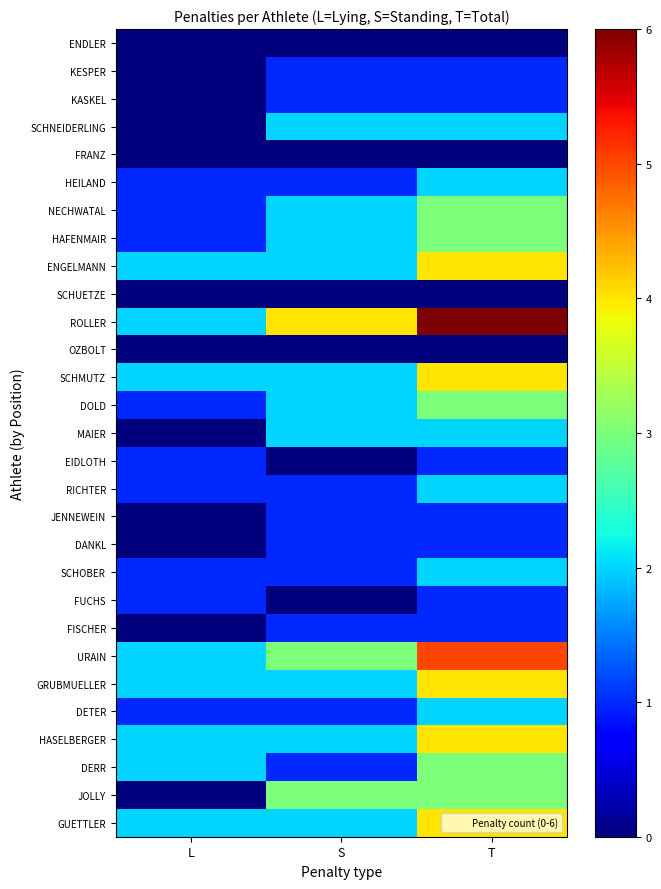

Rank the series by their maximum value, from lowest to highest.

ENDLER, FRANZ, SCHUETZE, OZBOLT, KESPER, KASKEL, EIDLOTH, JENNEWEIN, DANKL, FUCHS, FISCHER, SCHNEIDERLING, HEILAND, MAIER, RICHTER, SCHOBER, DETER, NECHWATAL, HAFENMAIR, DOLD, DERR, JOLLY, ENGELMANN, SCHMUTZ, GRUBMUELLER, HASELBERGER, GUETTLER, URAIN, ROLLER